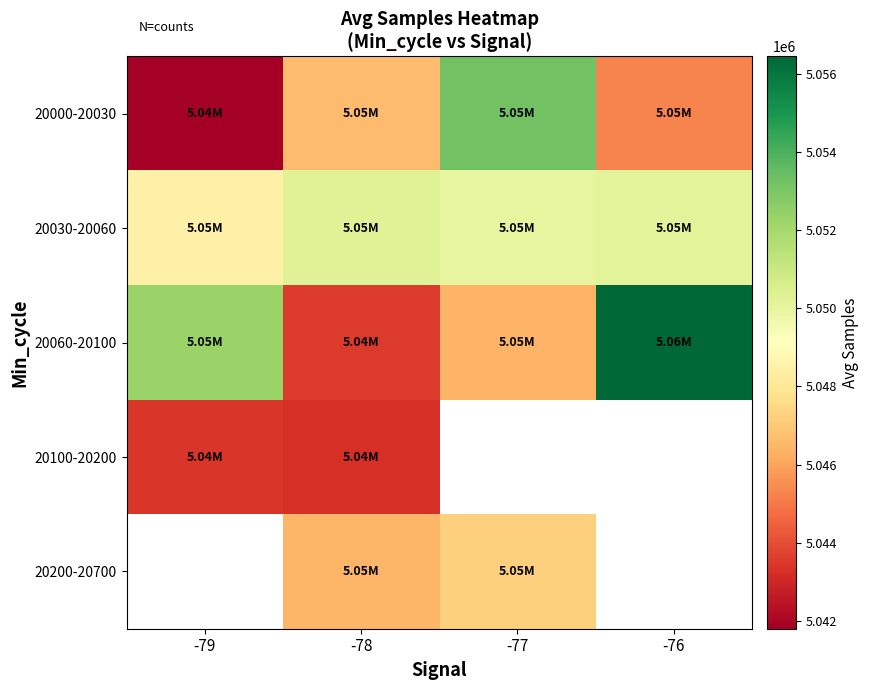

Which series has the widest spread of values?

20060-20100